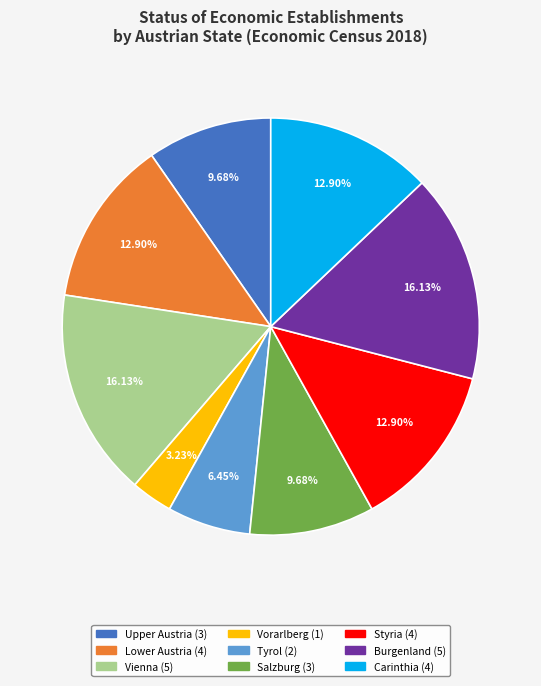

True or false: Tyrol accounts for 6% of the total.

True